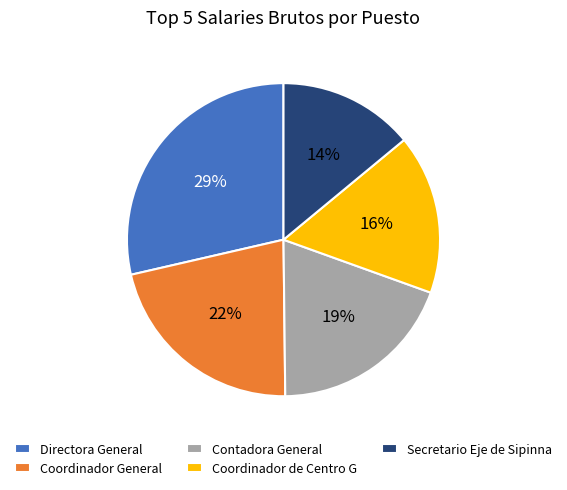

To the nearest percent, what is the combined percentage of Contadora General and Secretario Eje de Sipinna?

33%